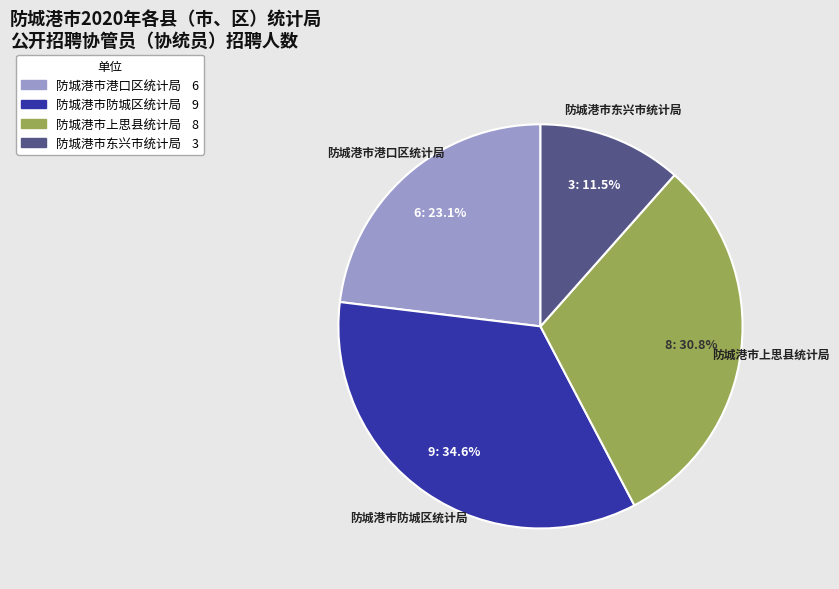

Which slice is the largest?

防城港市防城区统计局